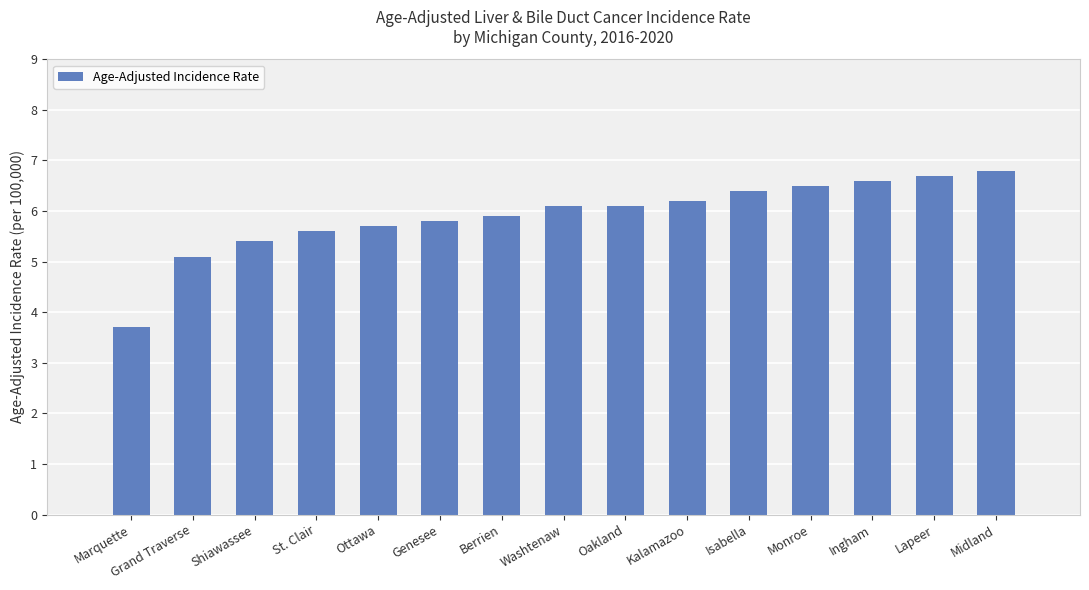

Does the chart contain any negative values?

No